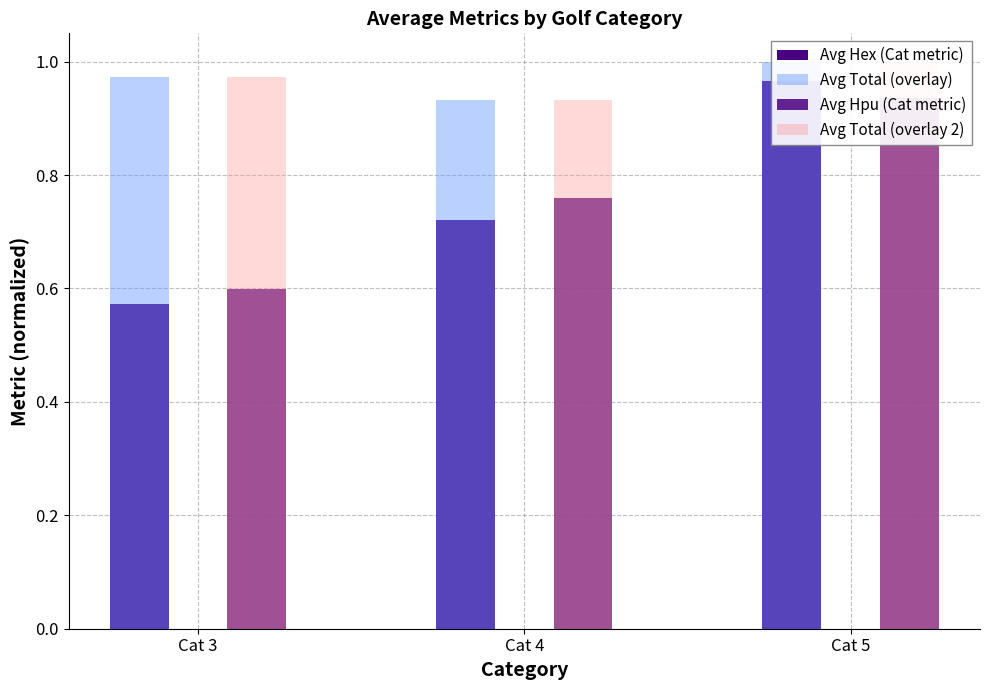

Reading left to right, extract all data points from this chart.

Avg Hex (Cat metric): Cat 3=0.6	Cat 4=0.7	Cat 5=1.0
Avg Total (overlay): Cat 3=1.0	Cat 4=0.9	Cat 5=1.0
Avg Hpu (Cat metric): Cat 3=0.6	Cat 4=0.8	Cat 5=0.9
Avg Total (overlay 2): Cat 3=1.0	Cat 4=0.9	Cat 5=1.0